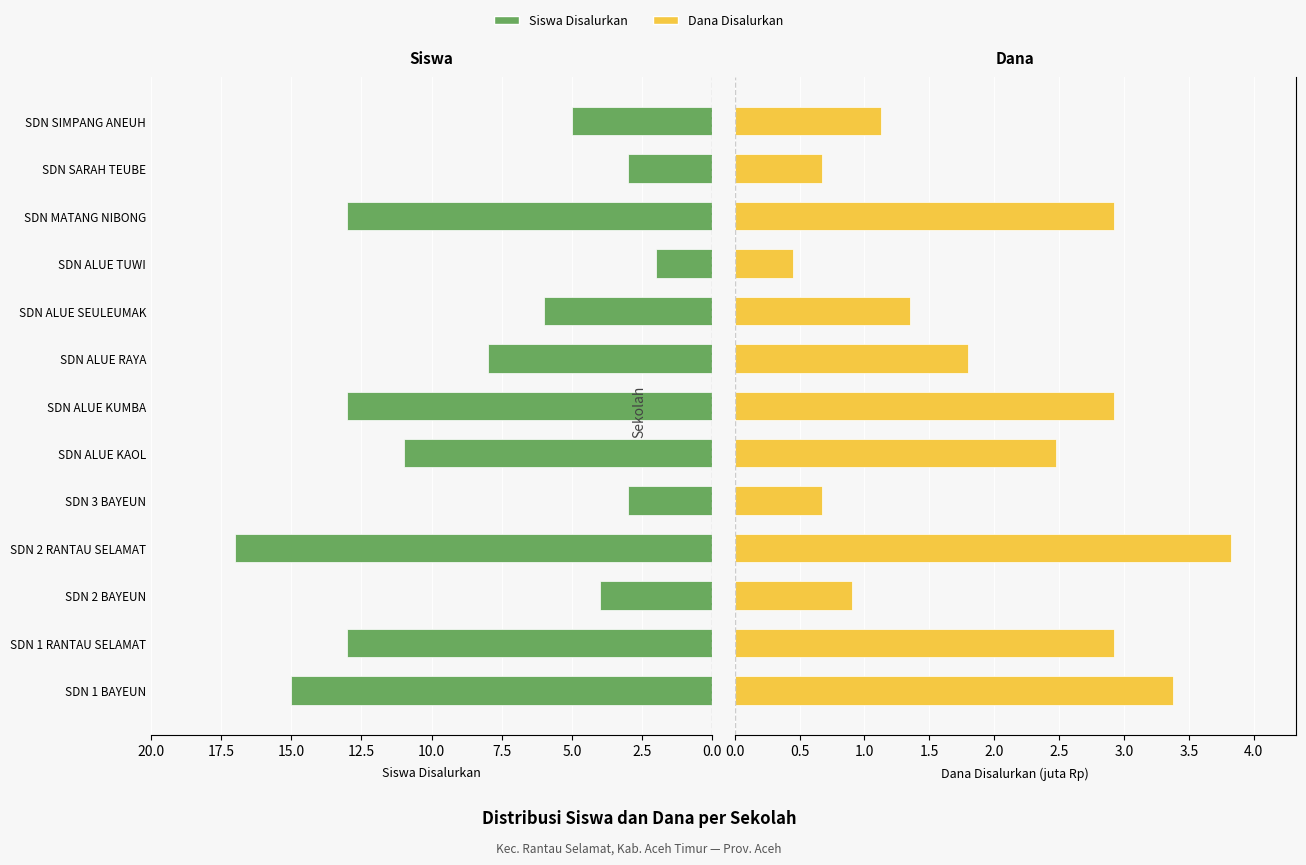

What is the value of the Dana Disalurkan bar at the 7th from the left?

2.9